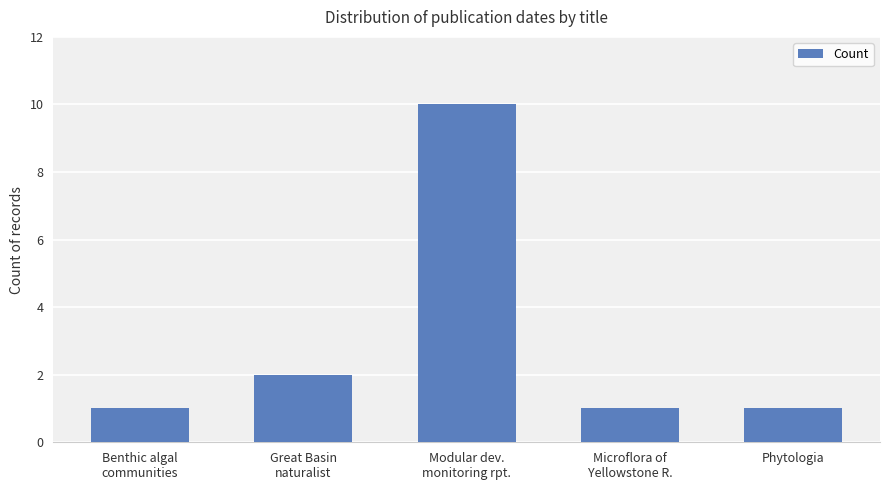

What is the change in value from Great Basin
naturalist to Phytologia?

-1